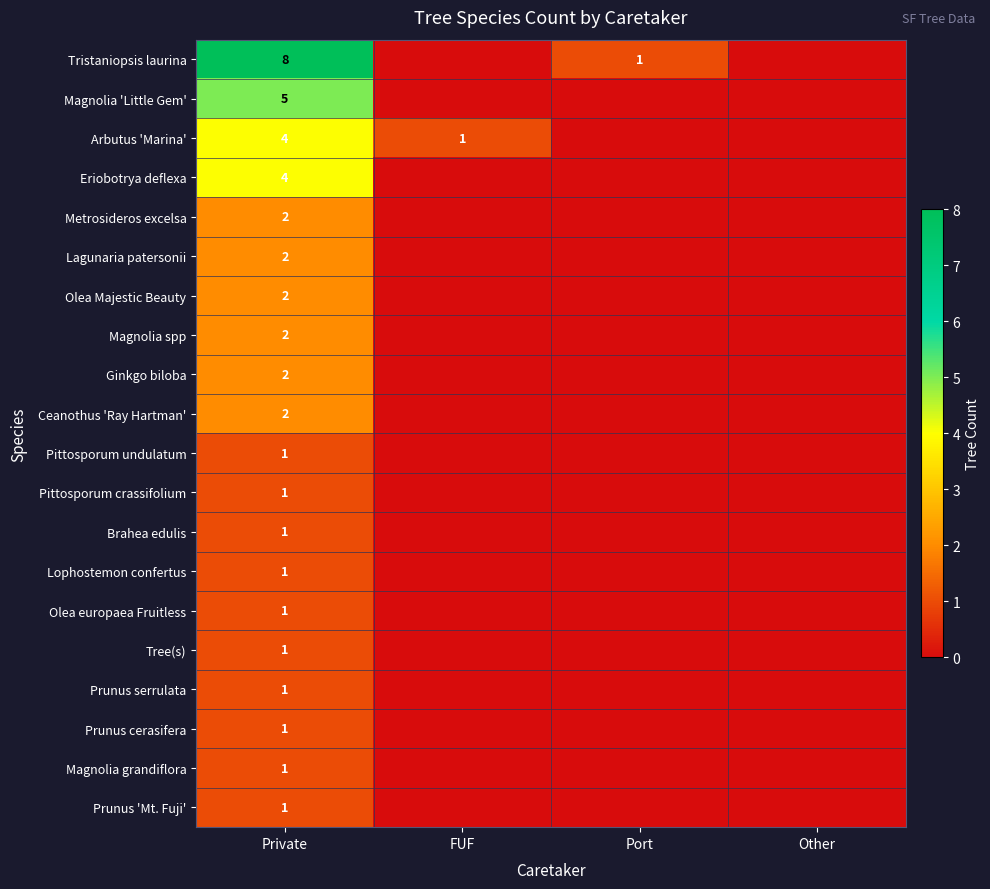

At how many categories does at least one series exceed 2?

1